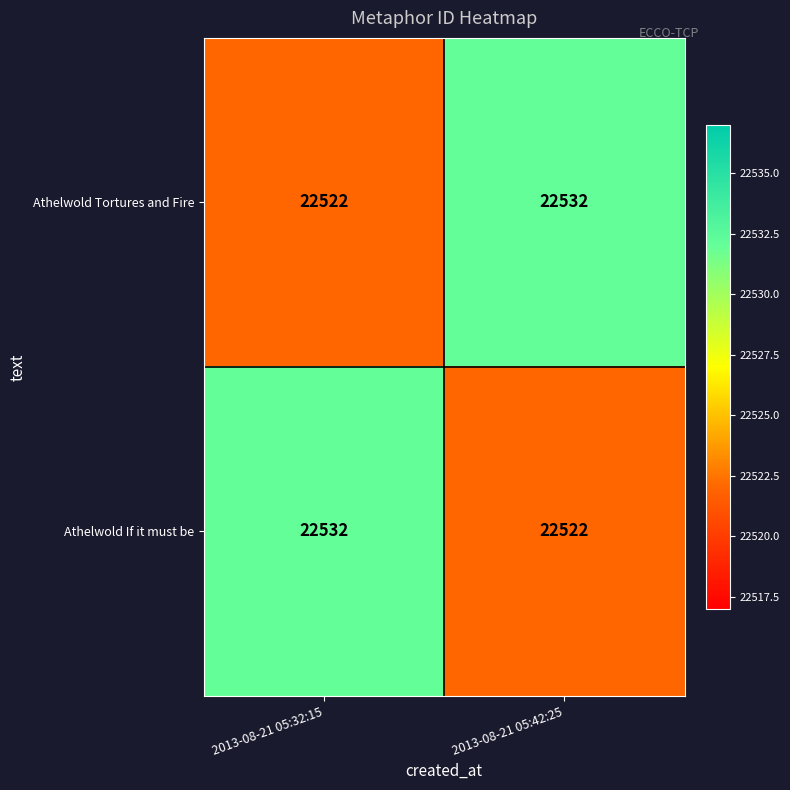

Reading left to right, transcribe all the data shown in this chart.

Athelwold Tortures and Fire: 2013-08-21 05:32:15=22522	2013-08-21 05:42:25=22532
Athelwold If it must be: 2013-08-21 05:32:15=22532	2013-08-21 05:42:25=22522